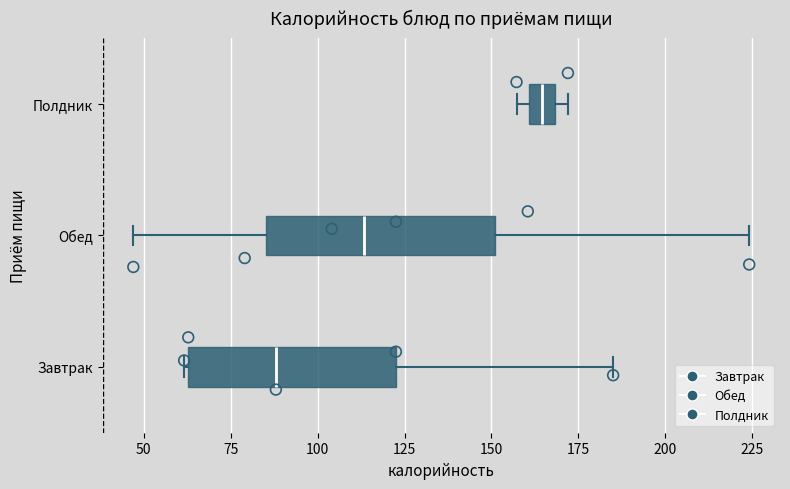

Where does the right whisker of the box for Обед end on the x-axis? The values are not printed on the chart, so give them approximately, as read against the axis.

225